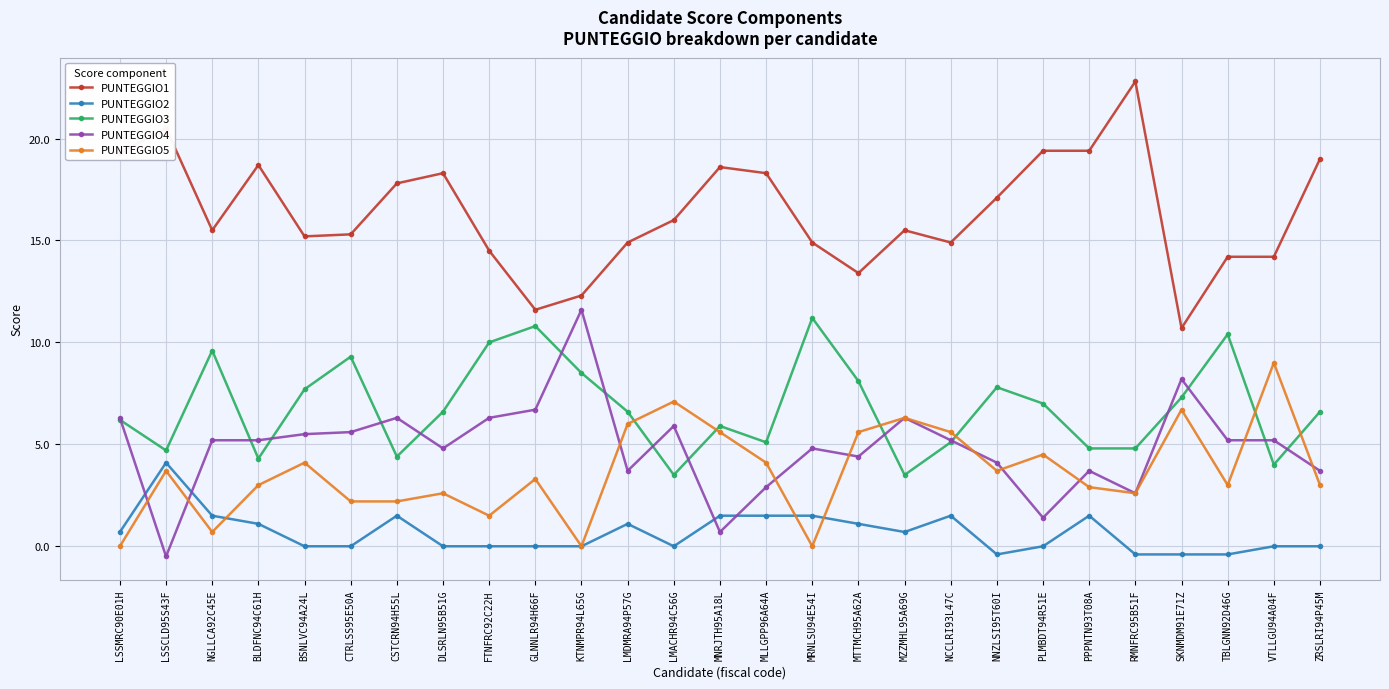

What is the sum of all PUNTEGGIO1 values?

442.3